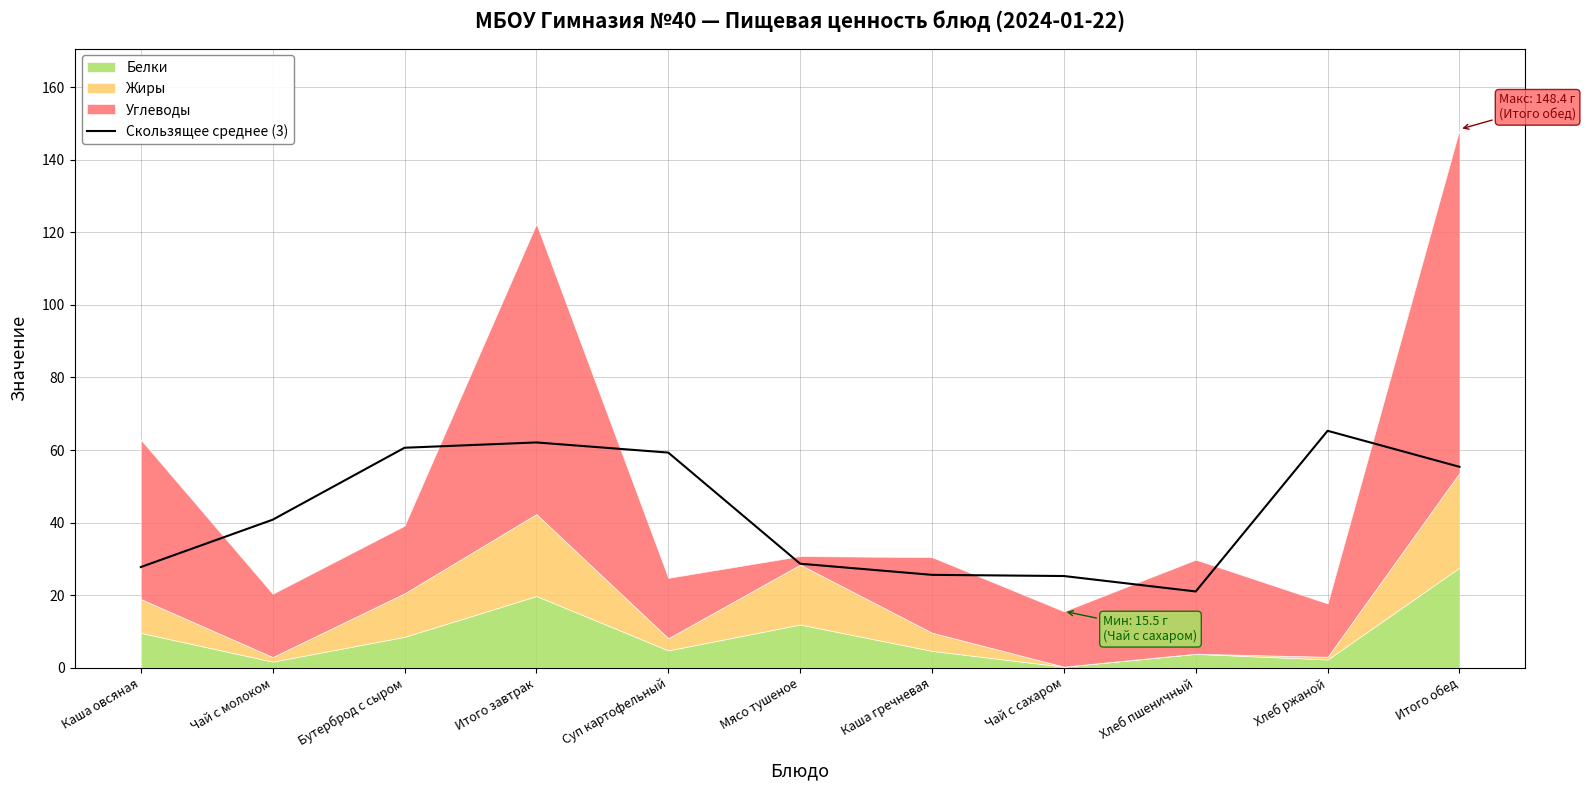

Reading left to right, extract all data points from this chart.

Каша овсяная=27.7	Чай с молоком=40.8	Бутерброд с сыром=60.6	Итого завтрак=62.1	Суп картофельный=59.3	Мясо тушеное=28.7	Каша гречневая=25.6	Чай с сахаром=25.3	Хлеб пшеничный=21.0	Хлеб ржаной=65.3	Итого обед=55.4